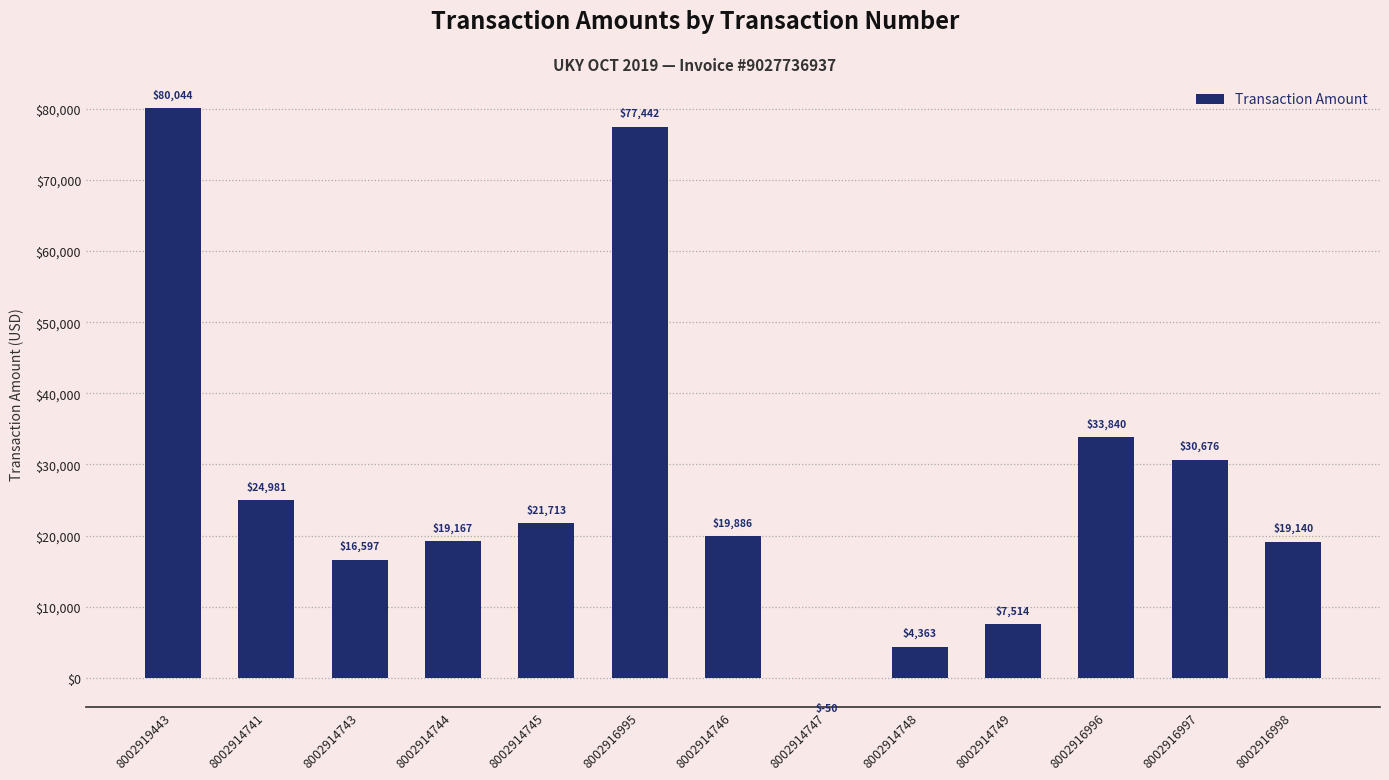

The value at 8002916997 is 30676.2. True or false?

True